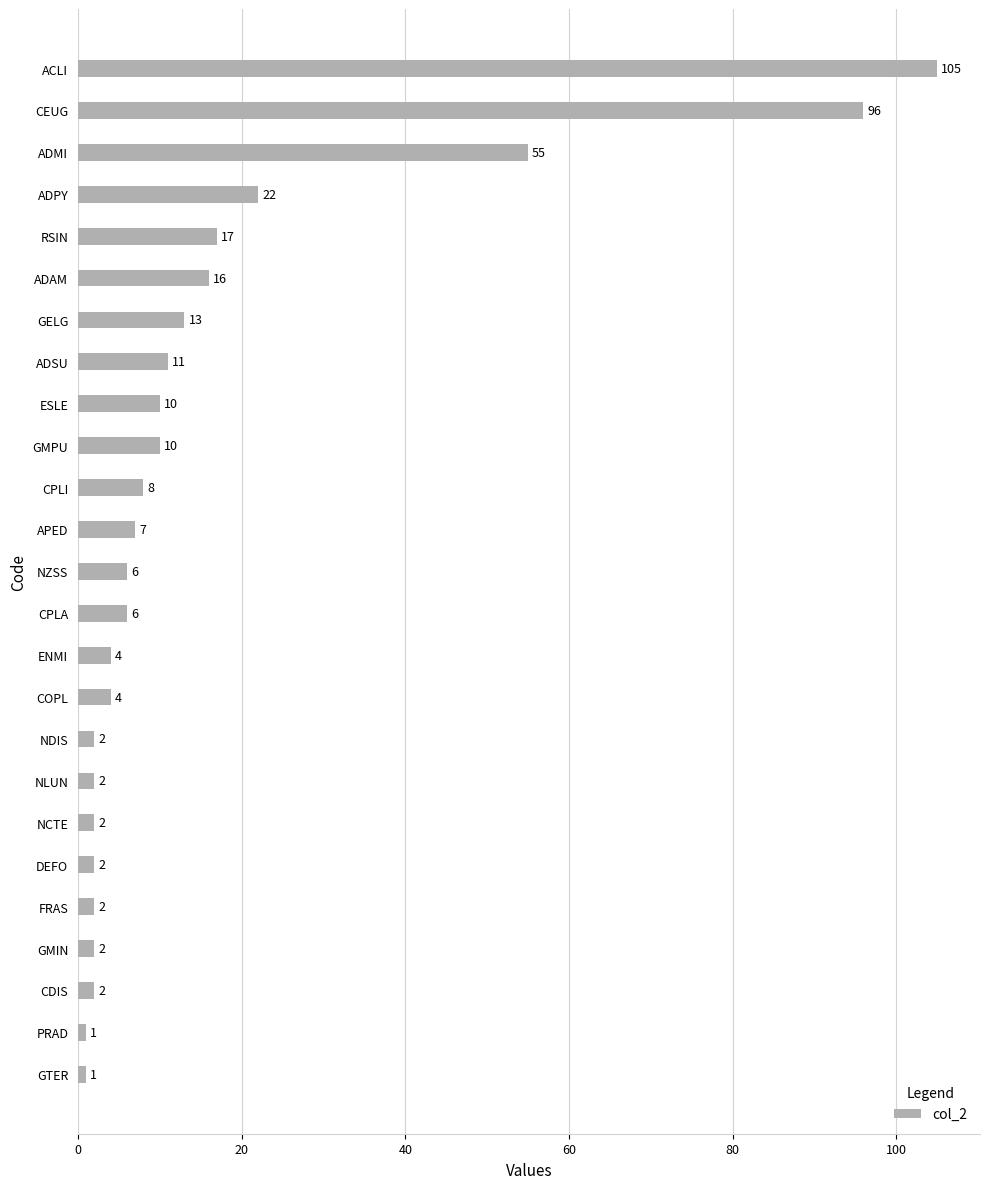

Reading bottom to top, transcribe all the data shown in this chart.

GTER=1	PRAD=1	CDIS=2	GMIN=2	FRAS=2	DEFO=2	NCTE=2	NLUN=2	NDIS=2	COPL=4	ENMI=4	CPLA=6	NZSS=6	APED=7	CPLI=8	GMPU=10	ESLE=10	ADSU=11	GELG=13	ADAM=16	RSIN=17	ADPY=22	ADMI=55	CEUG=96	ACLI=105